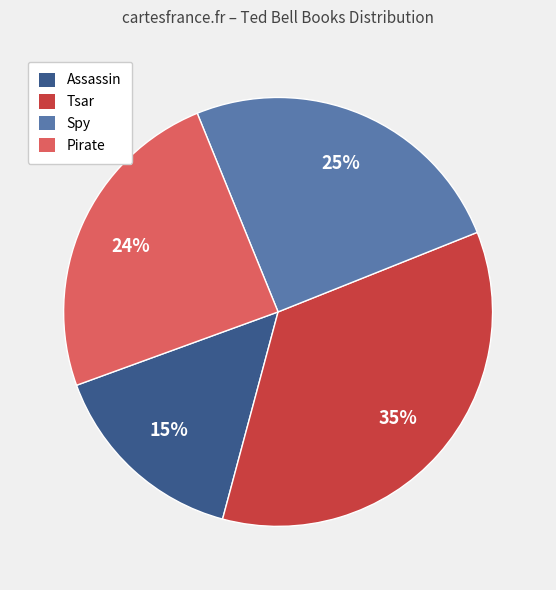

The Tsar slice represents 47% of the pie. True or false?

False